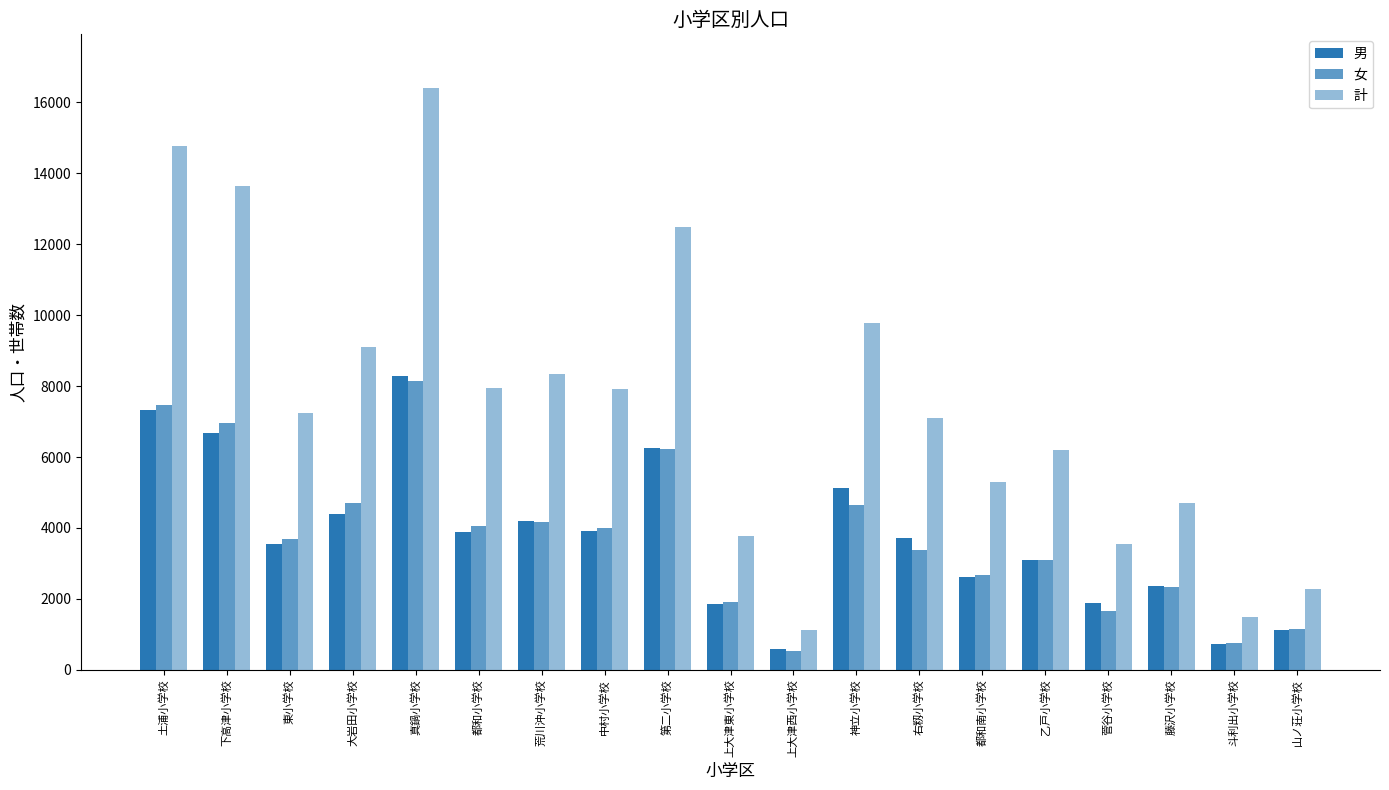

What is the difference between the 計 values at 東小学校 and 荒川沖小学校?

1099